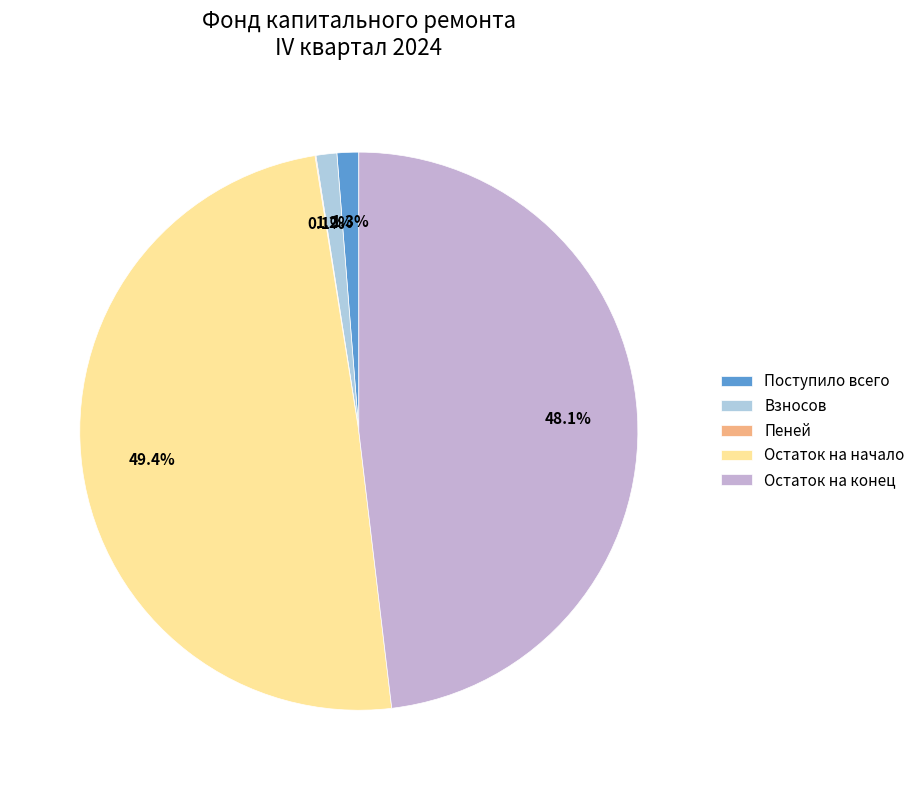

Which has a higher value, Остаток на начало or Взносов?

Остаток на начало